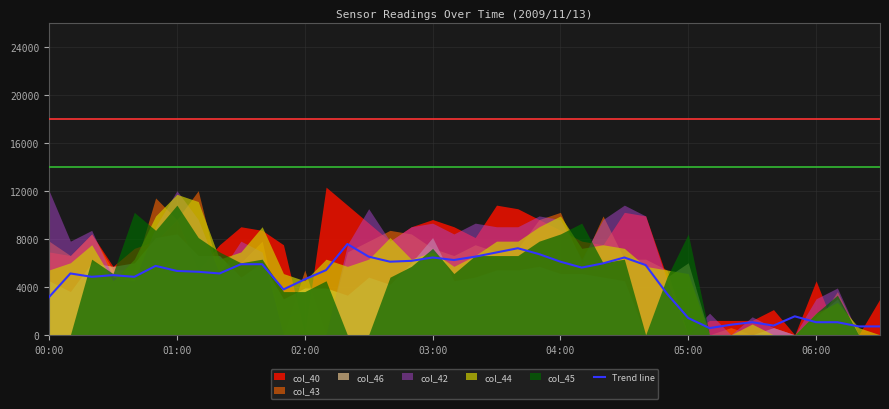

What is the change in value from 7 to 31?

-4690.0